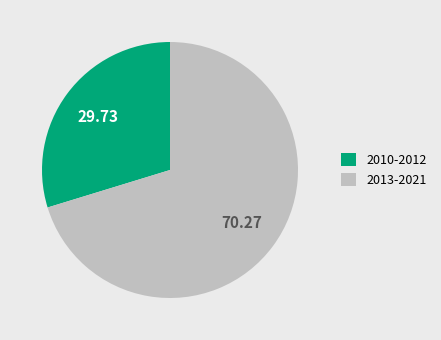

Is there a majority slice in this chart?

Yes